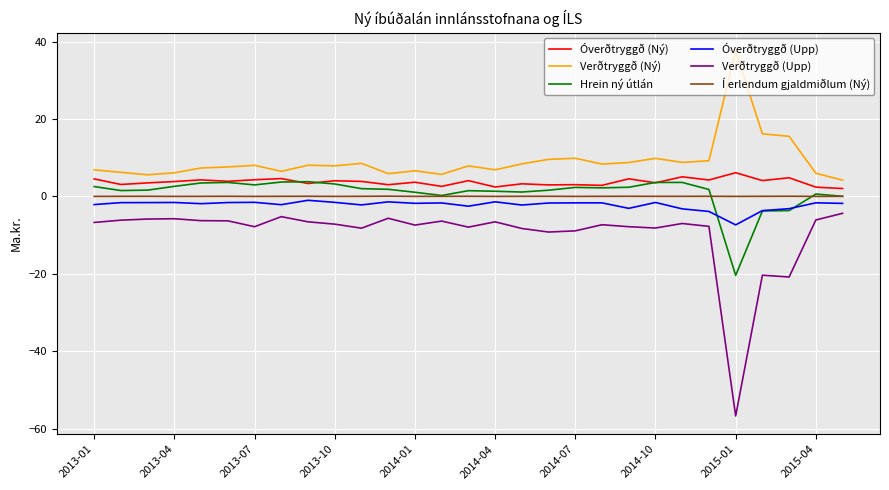

Is this an area chart (filled region under the line)?

No